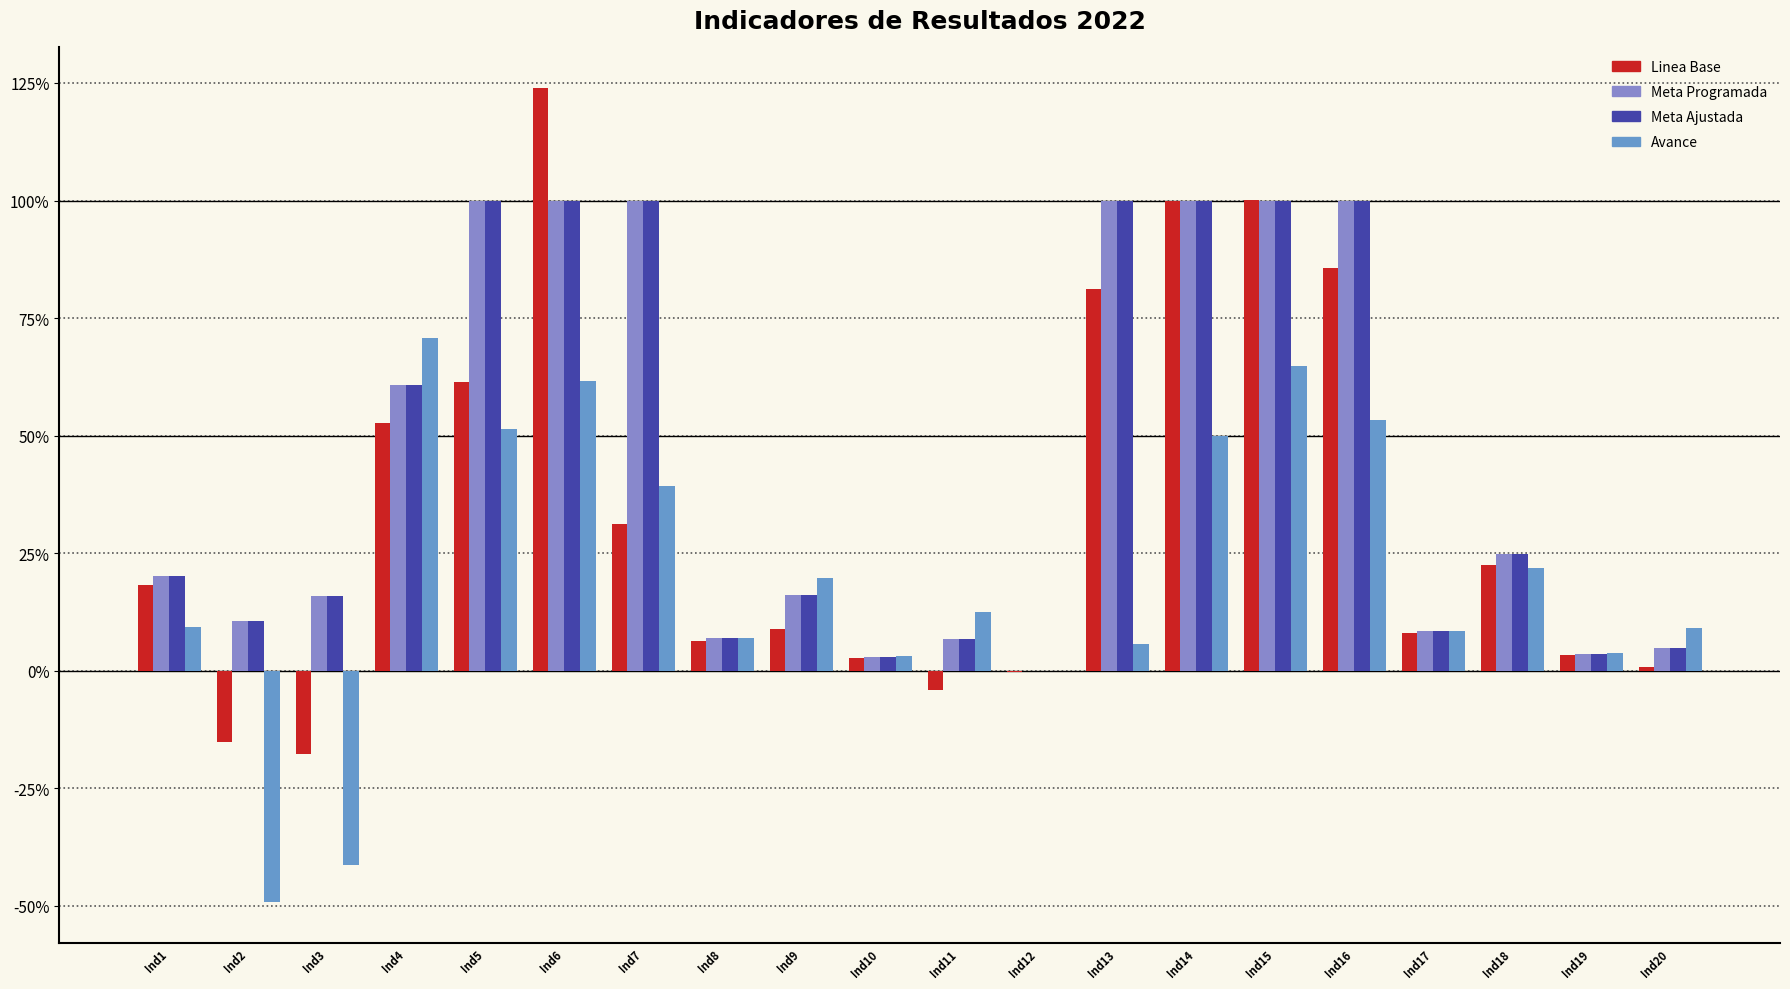

What value does the Meta Programada series have at Ind8?

6.9